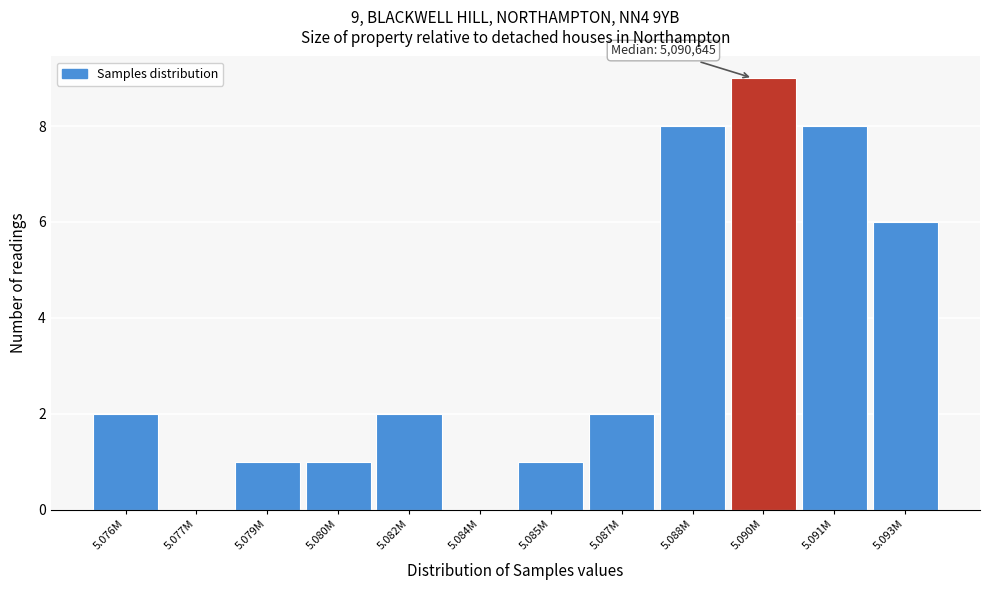

Reading left to right, what are all the values shown in this chart?

5.076M=2	5.077M=0	5.079M=1	5.080M=1	5.082M=2	5.084M=0	5.085M=1	5.087M=2	5.088M=8	5.090M=9	5.091M=8	5.093M=6